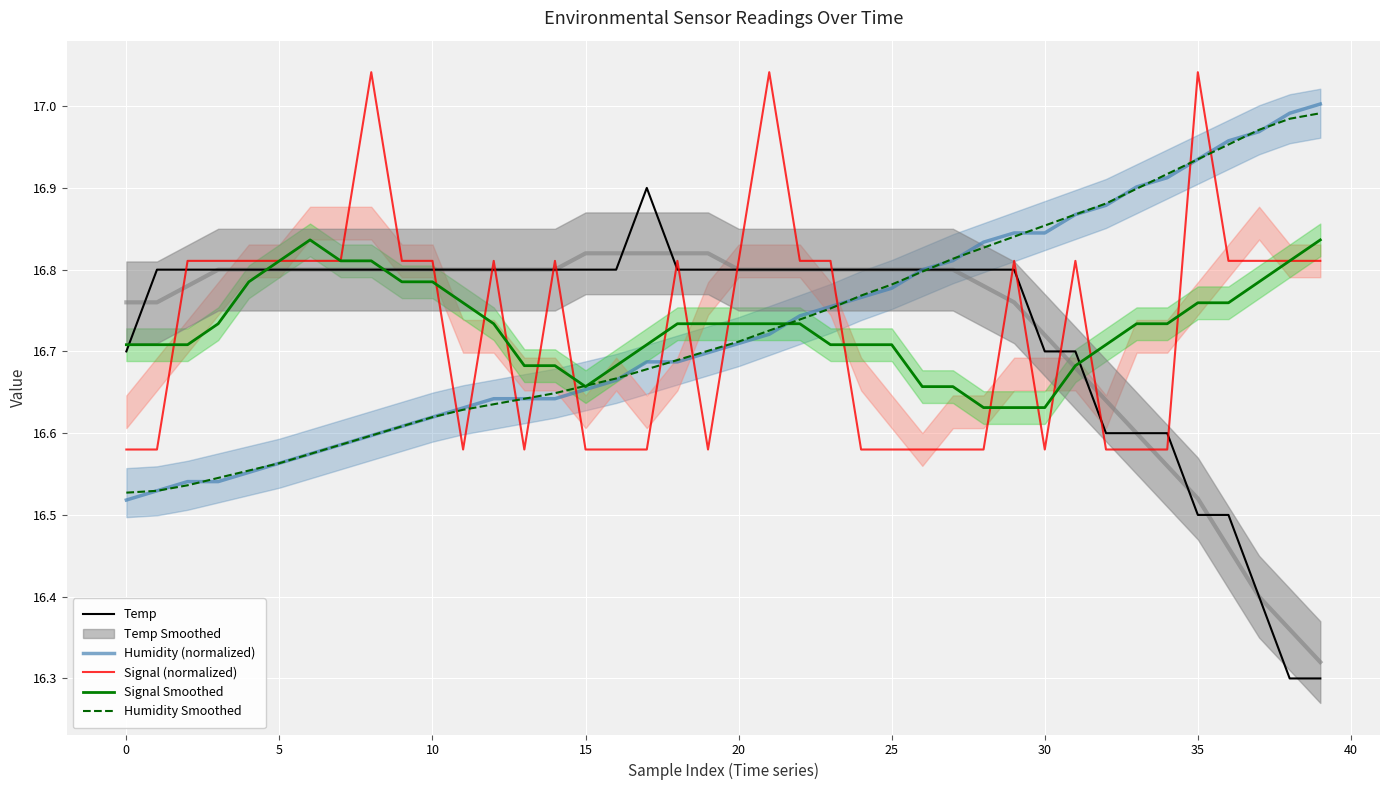

What is the average value of the Humidity (normalized) series?

16.7